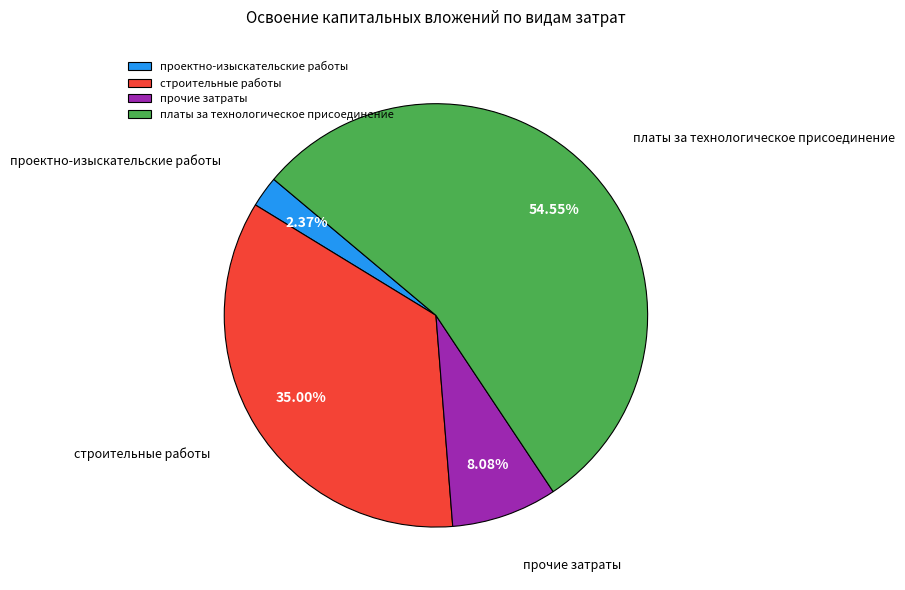

Is there any slice that represents more than half of the pie?

Yes